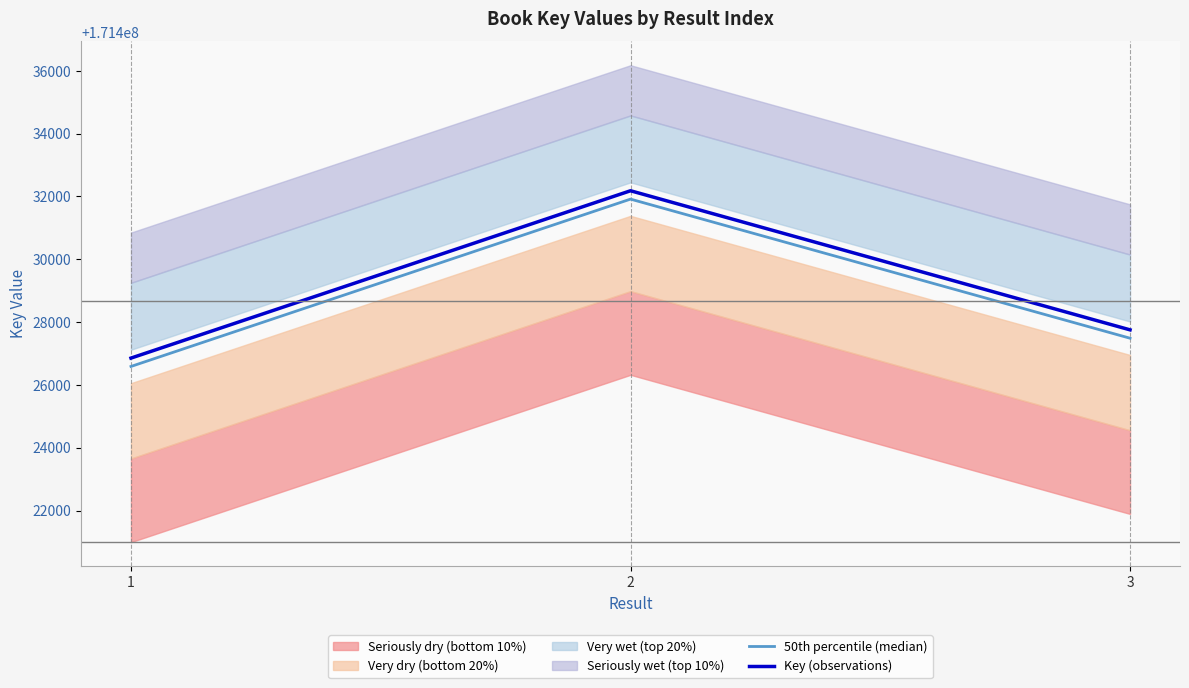

Reading left to right, list all the values displayed in this chart.

50th percentile (median): 1=171426586.6	2=171431914.6	3=171427485.6
Key (observations): 1=171426853.0	2=171432181.0	3=171427752.0